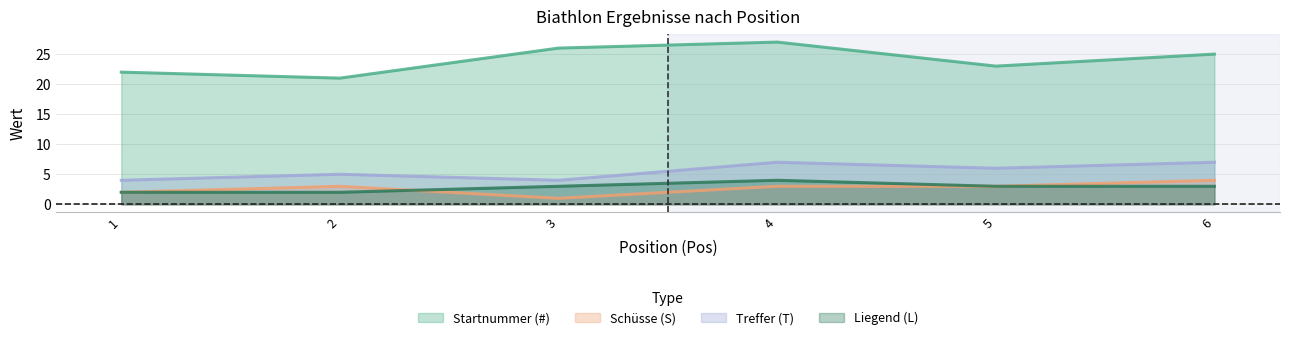

What are all the series names shown in the legend?

Startnummer (#), Schüsse (S), Treffer (T), Liegend (L)